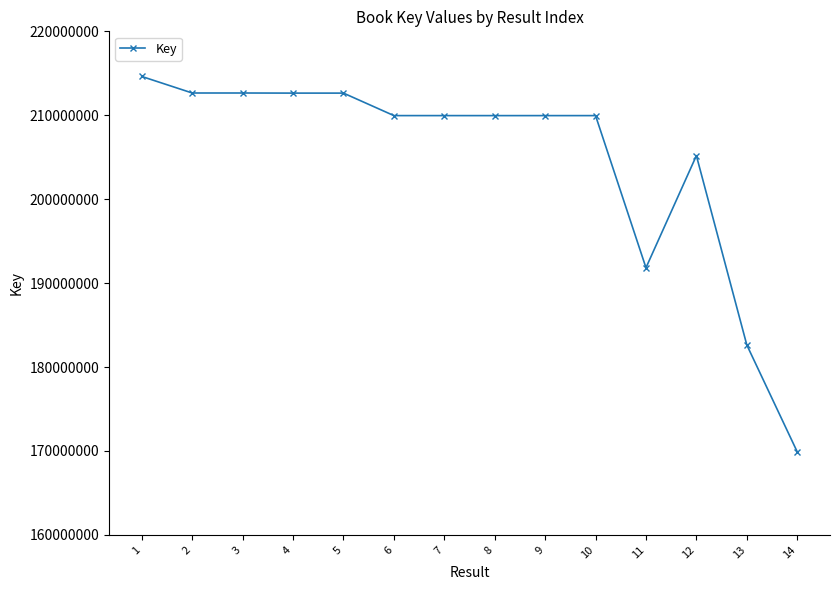

What is the smallest value displayed?

169898711